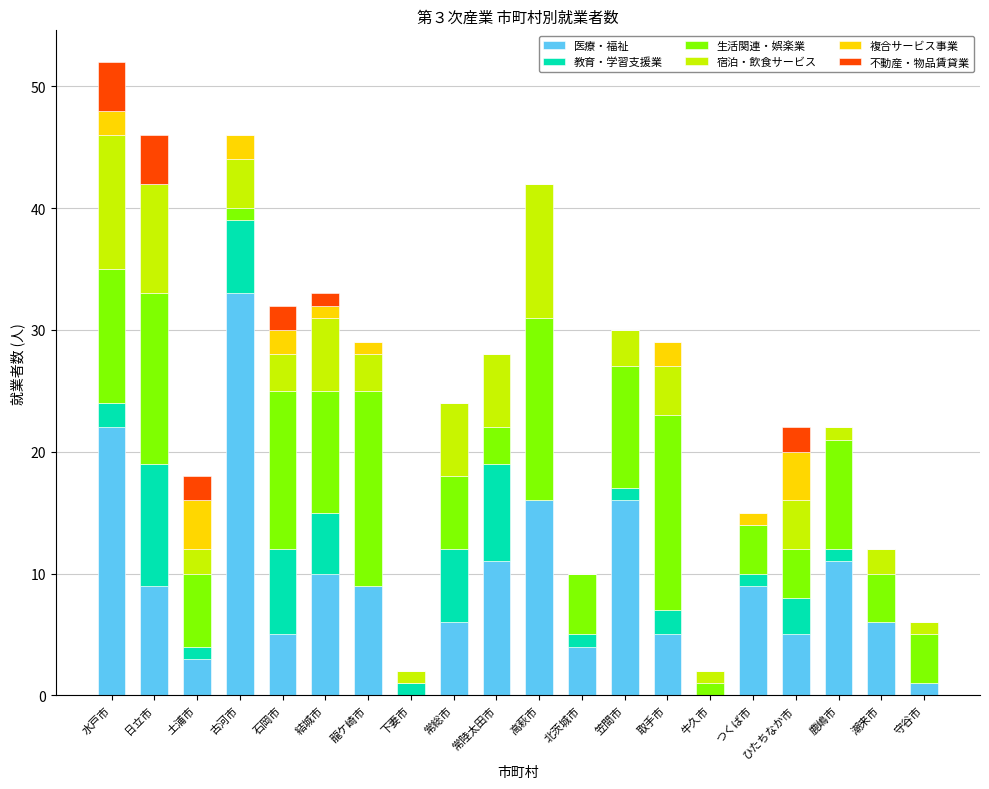

How many data points does each series have?

20